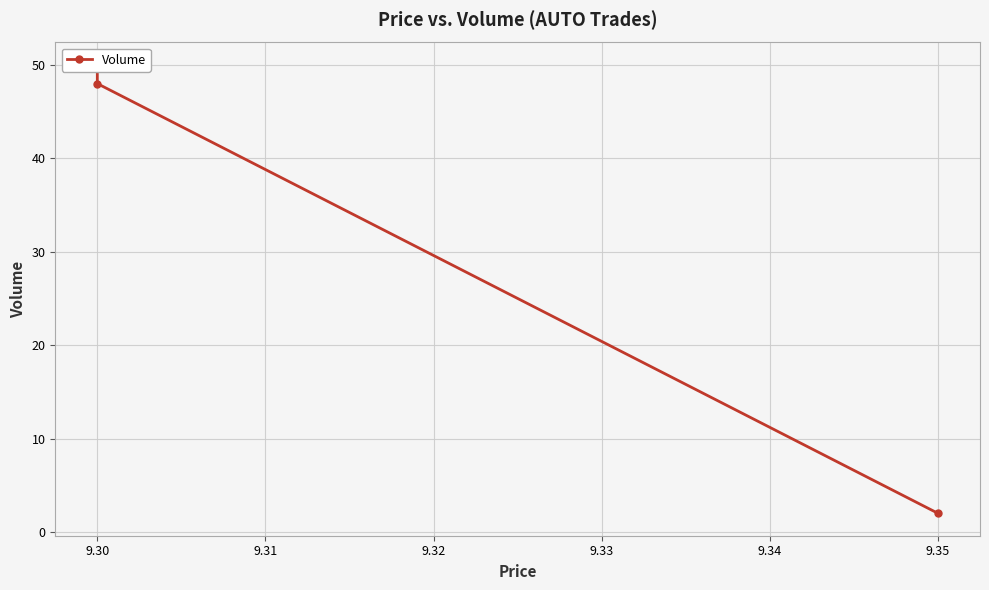

How many lines are shown in the chart?

1